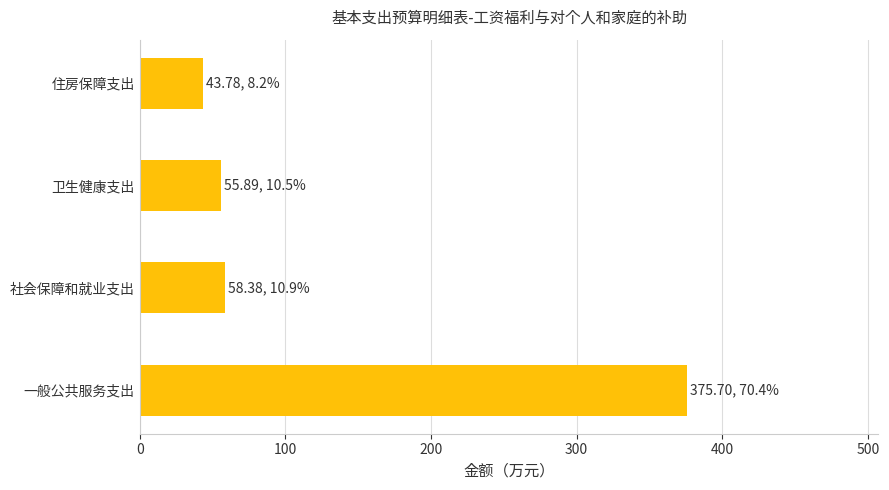

How many distinct data groups are displayed?

1